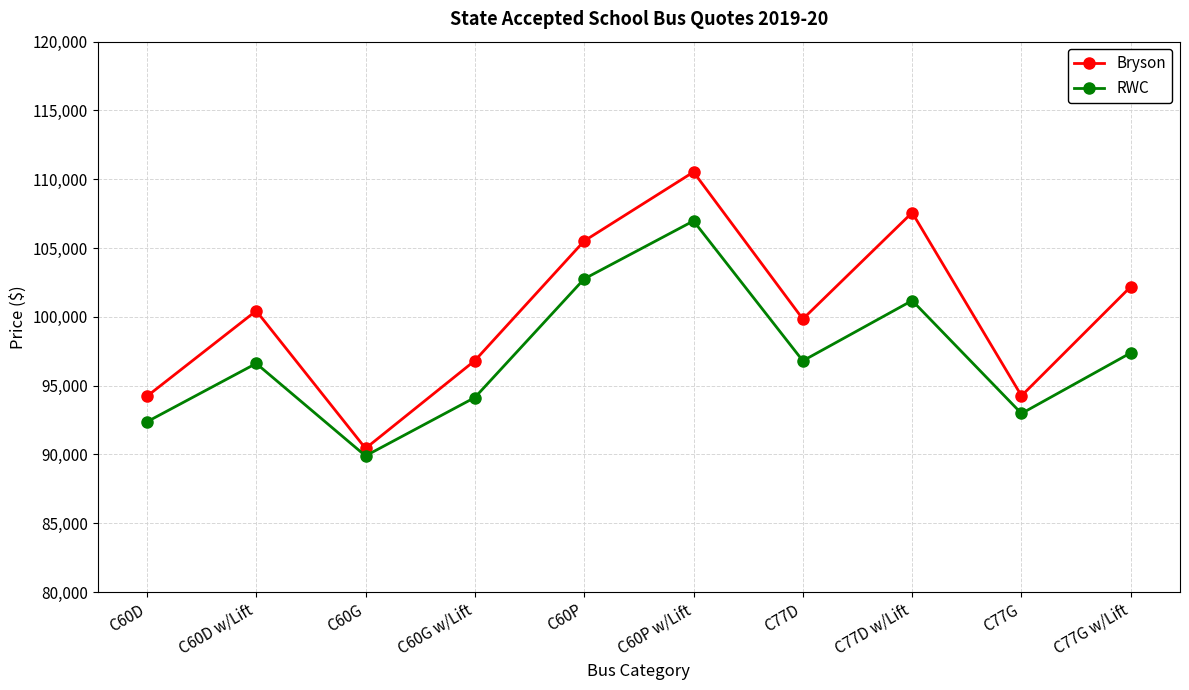

How many interior local valleys does the Bryson series have?

3